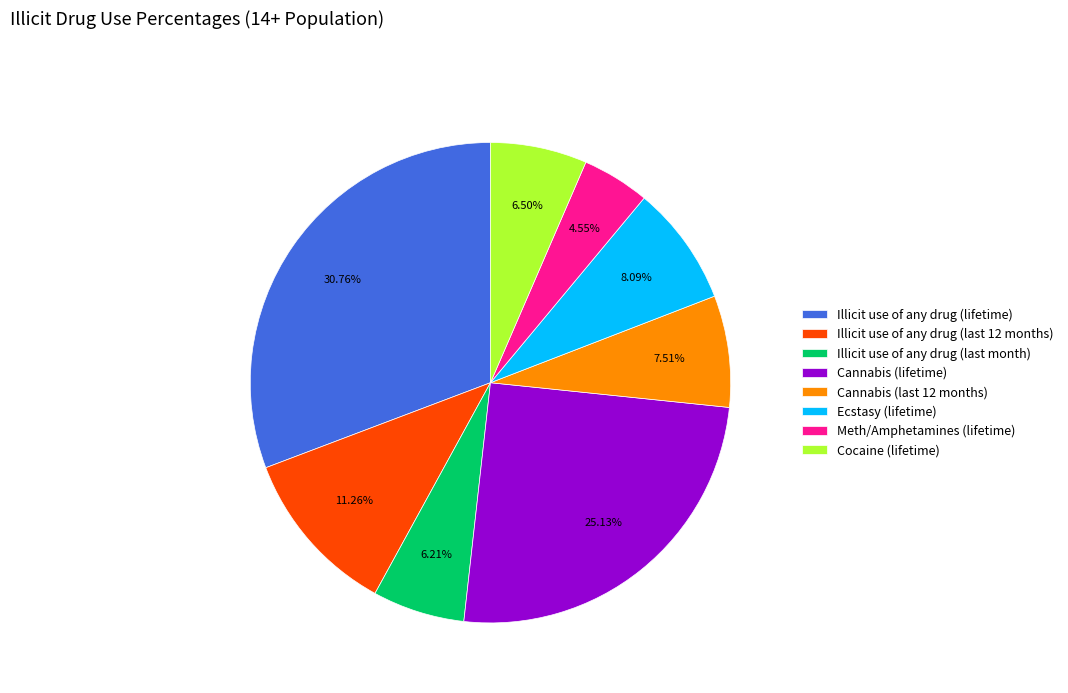

Combined, do Illicit use of any drug (lifetime) and Cannabis (lifetime) account for over 50%?

Yes